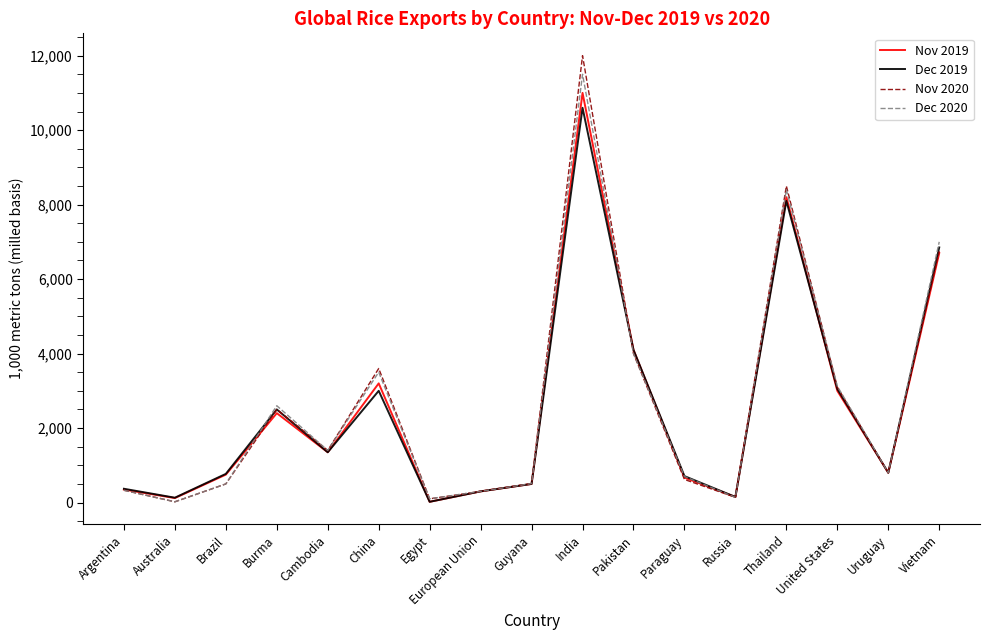

What is the maximum value shown in the chart?

12000